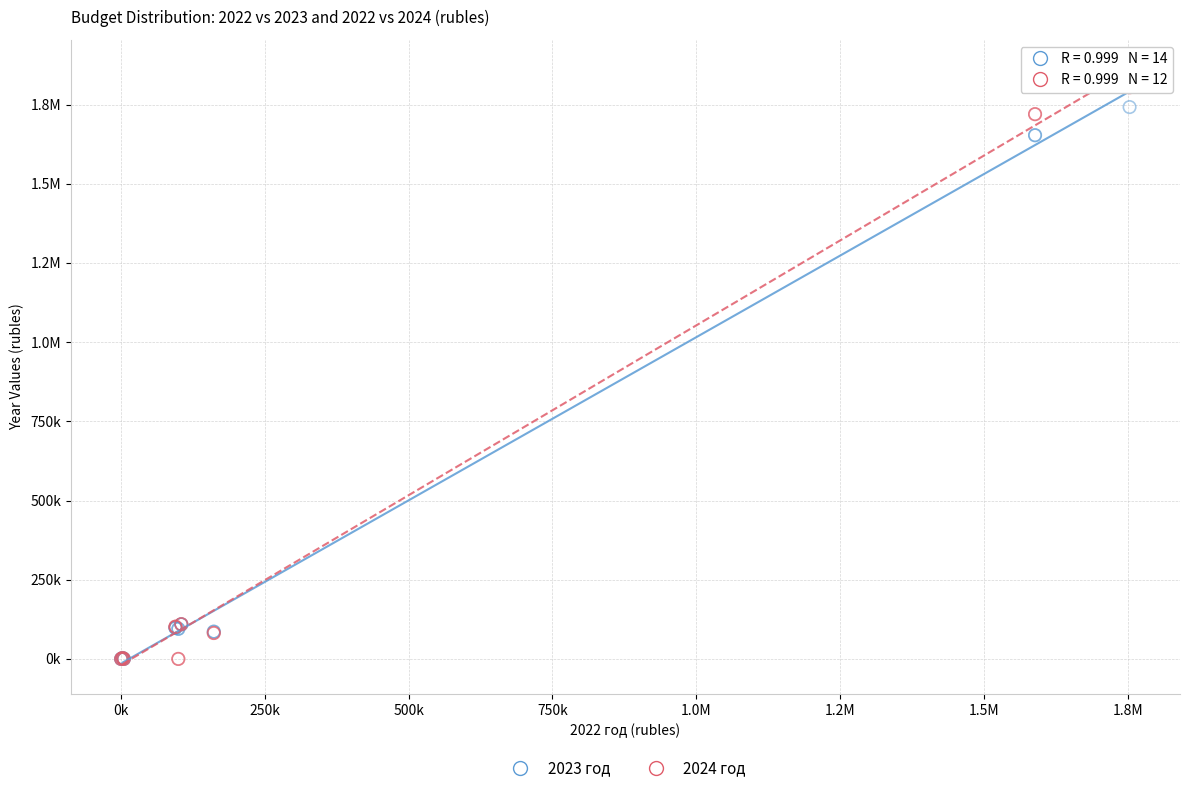

What are all the series names shown in the legend?

2023 год, 2024 год